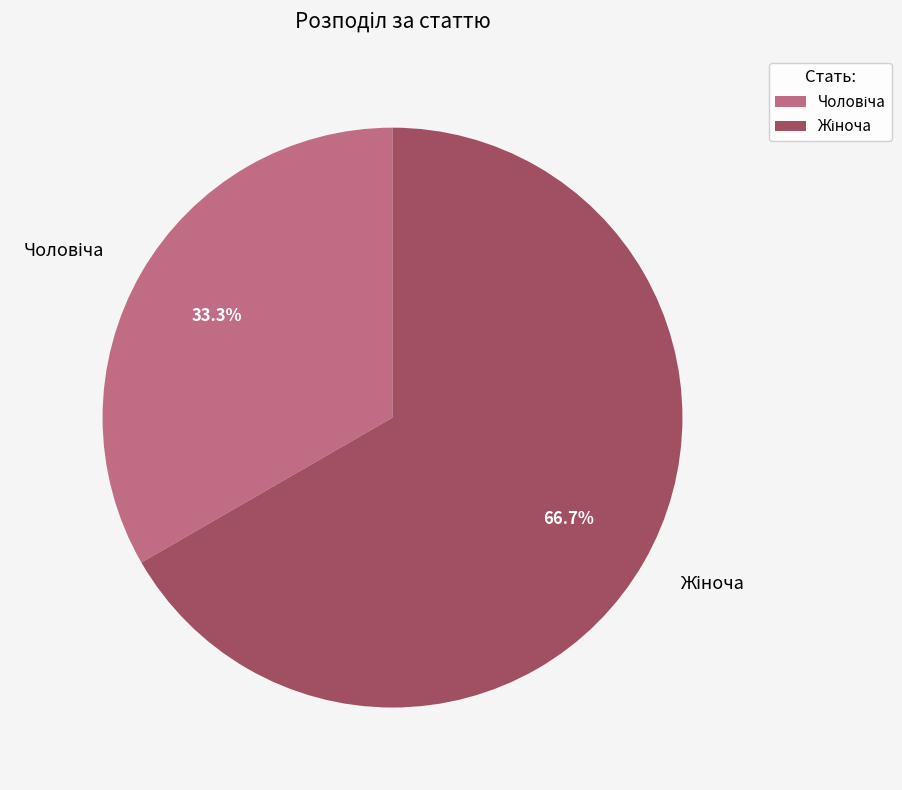

How many segments does this pie chart have?

2